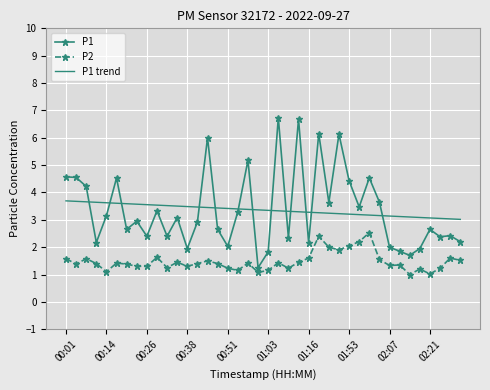

List the series in order of their peak value, lowest first.

P2, P1 trend, P1